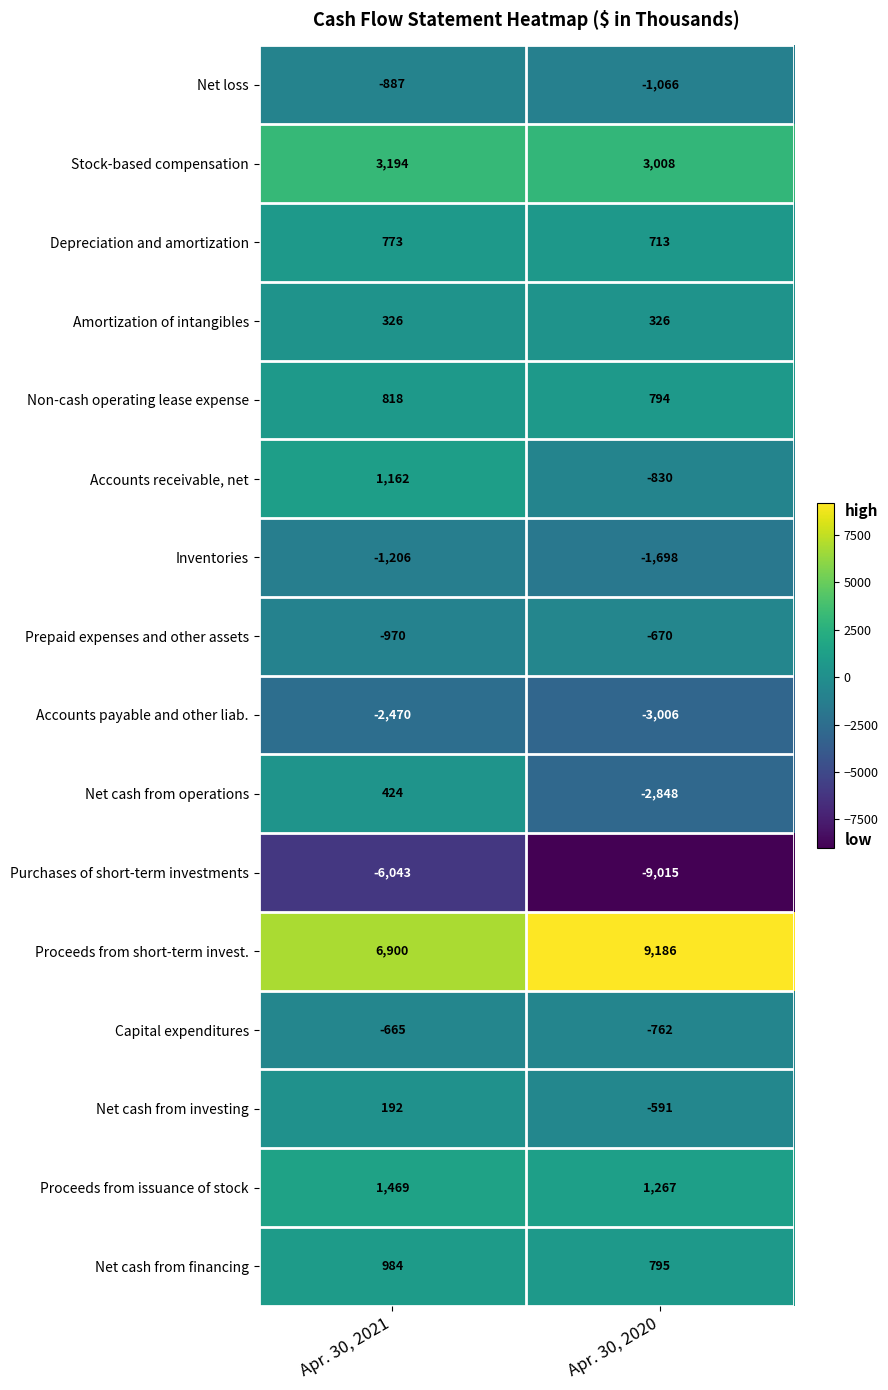

Which series has the widest spread of values?

Net cash from operations